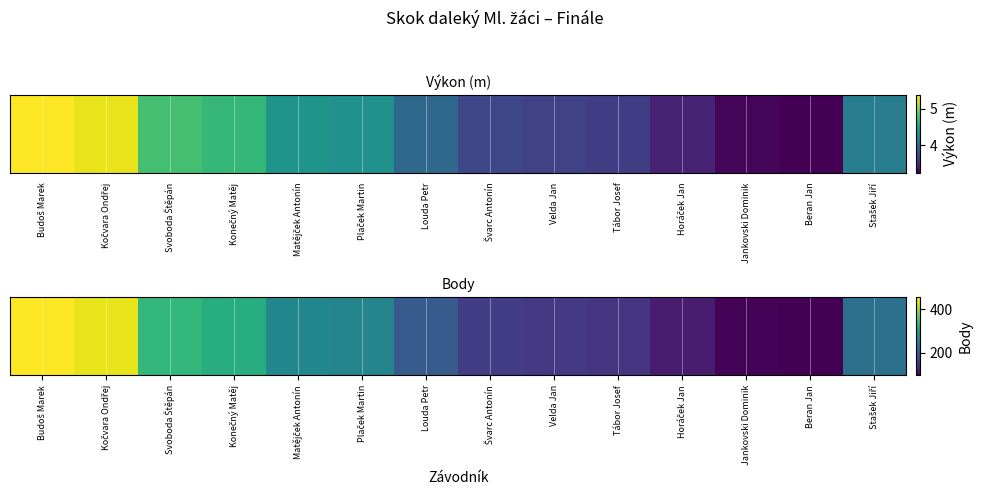

What is the approximate value at Budoš Marek, to the nearest 5?

455